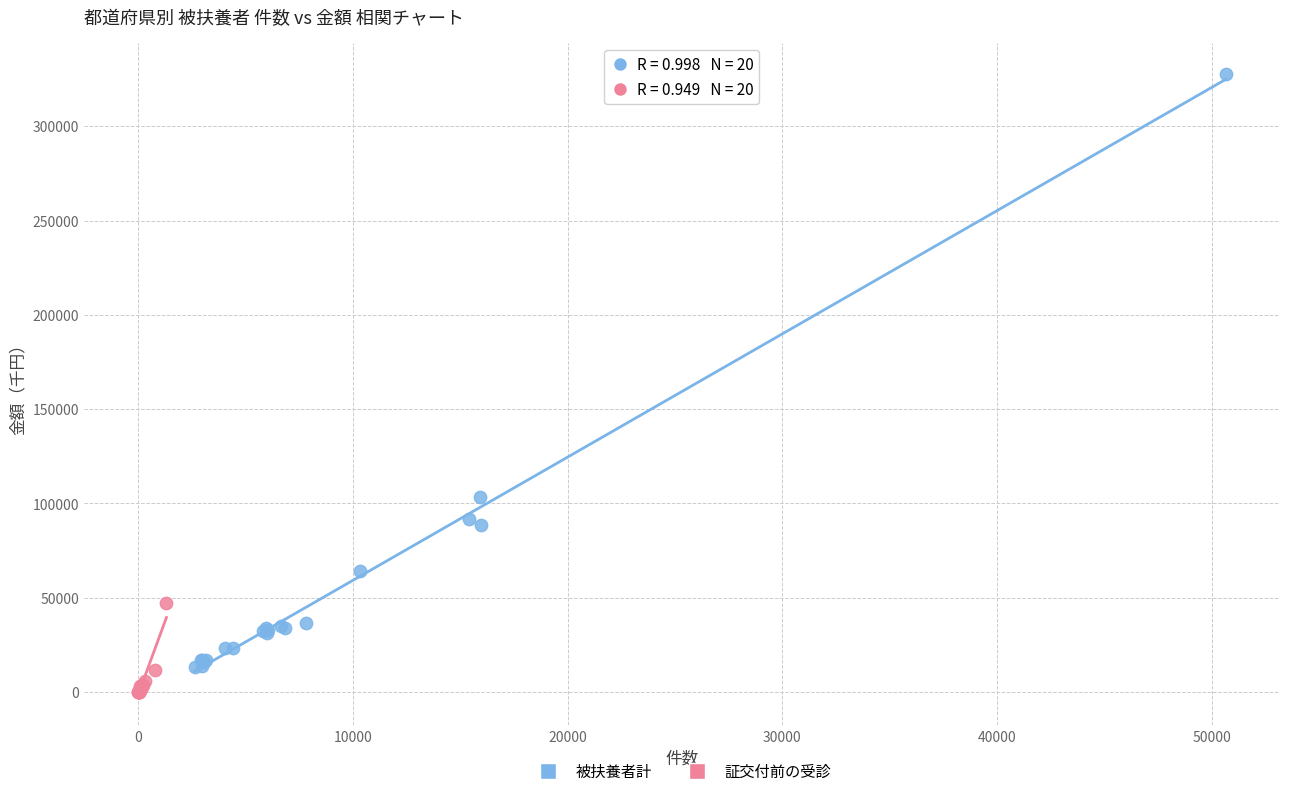

Which series has the widest spread of Y values?

被扶養者計